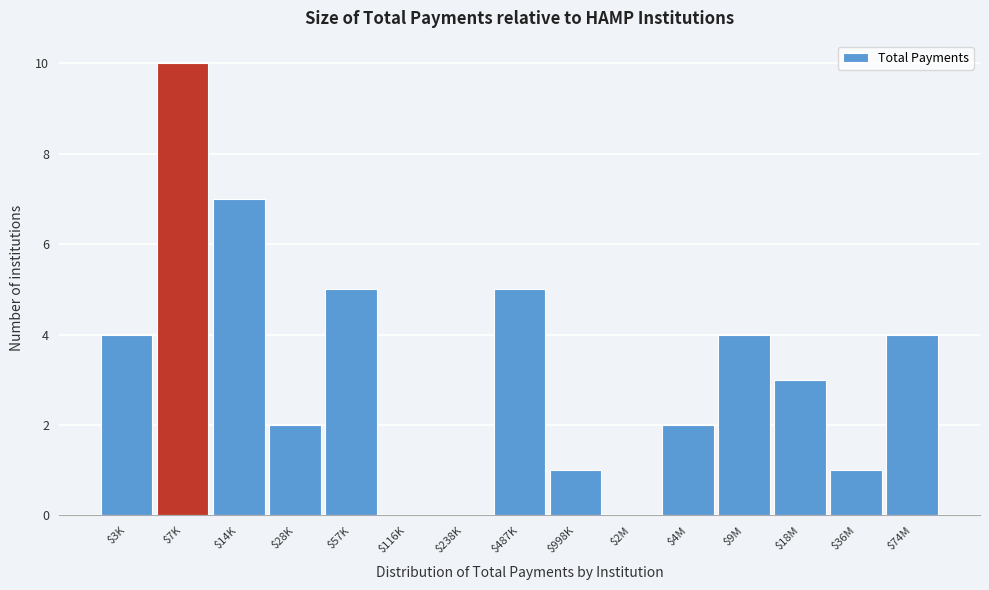

True or false: the data shows 3 at $4M.

False